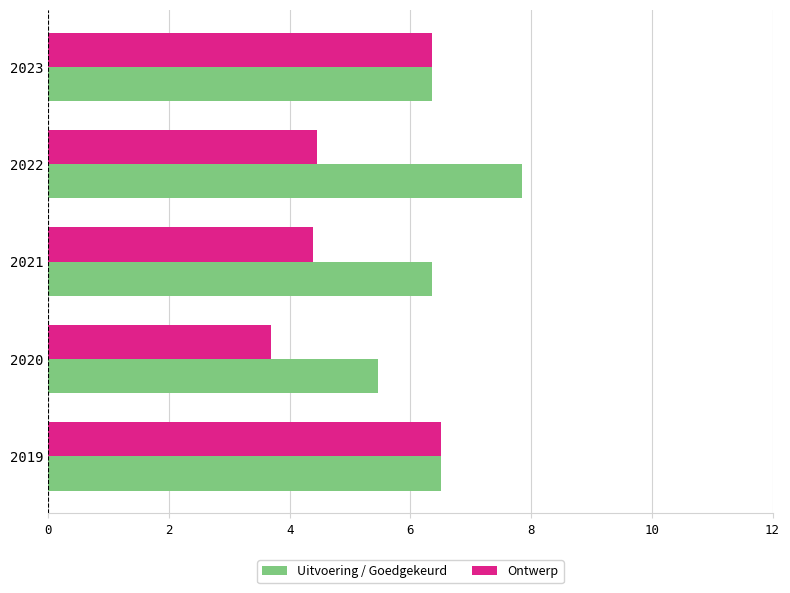

List the series in order of their peak value, highest first.

Uitvoering / Goedgekeurd, Ontwerp